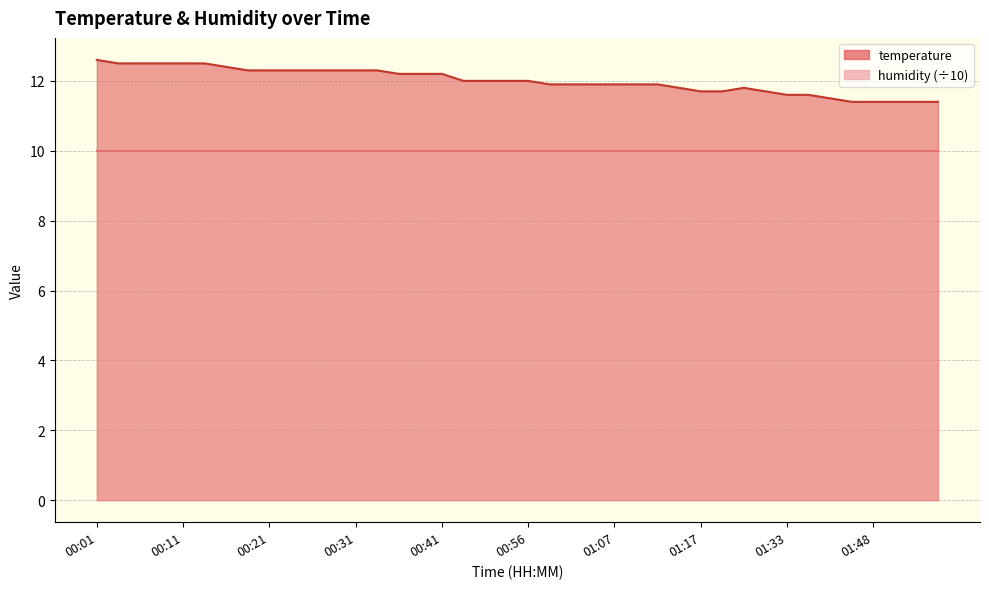

True or false: the data shows 12.2 at 00:41.

True